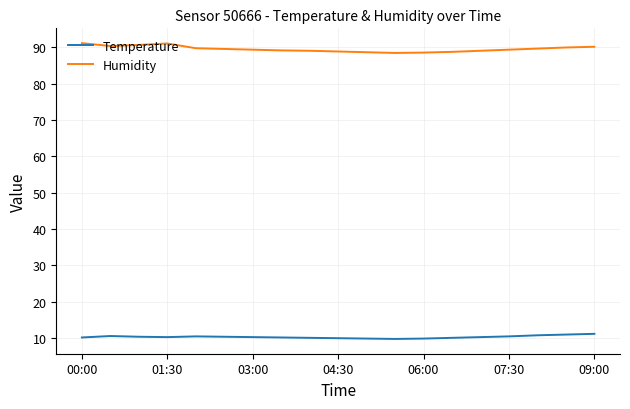

Which series has the largest total across all categories?

Humidity